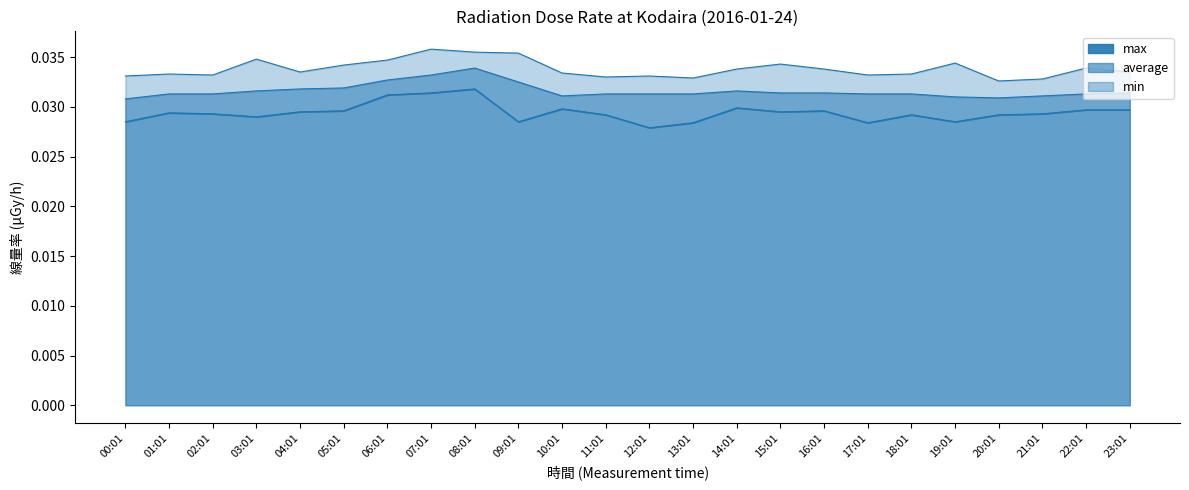

In average, how many points are higher than both neighbors (excluding endpoints)?

2